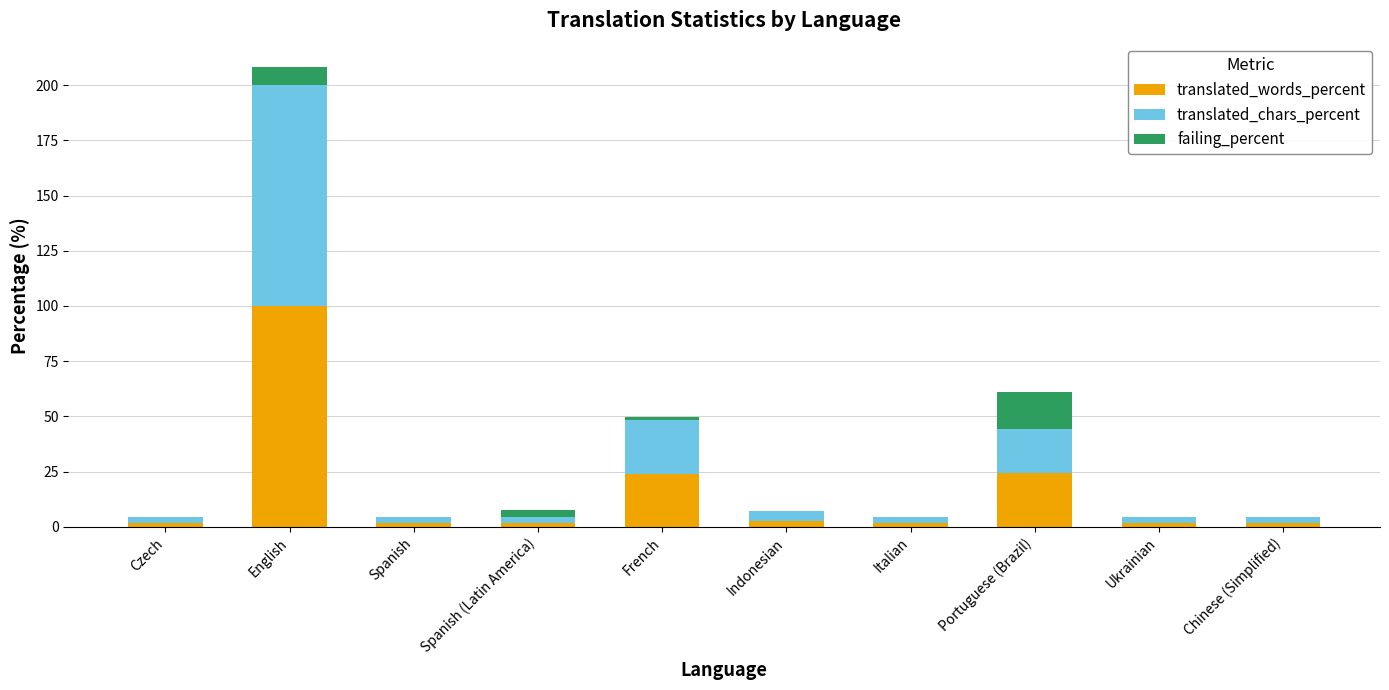

What is the total value across all series at Ukrainian?

4.3